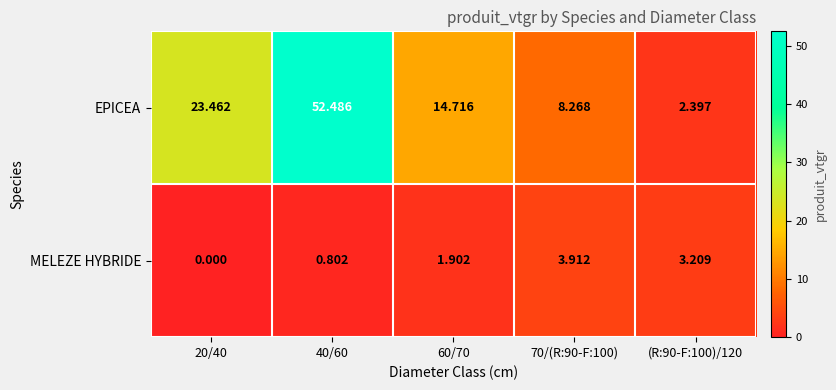

Which series has the largest total across all categories?

EPICEA